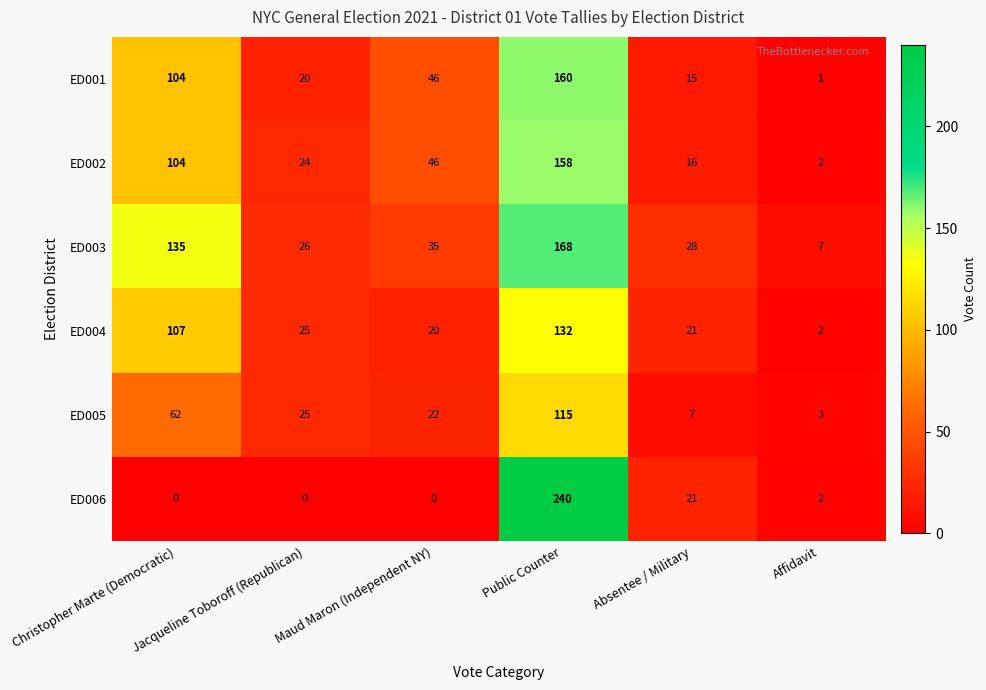

How many values in the ED004 series are below 25?

3